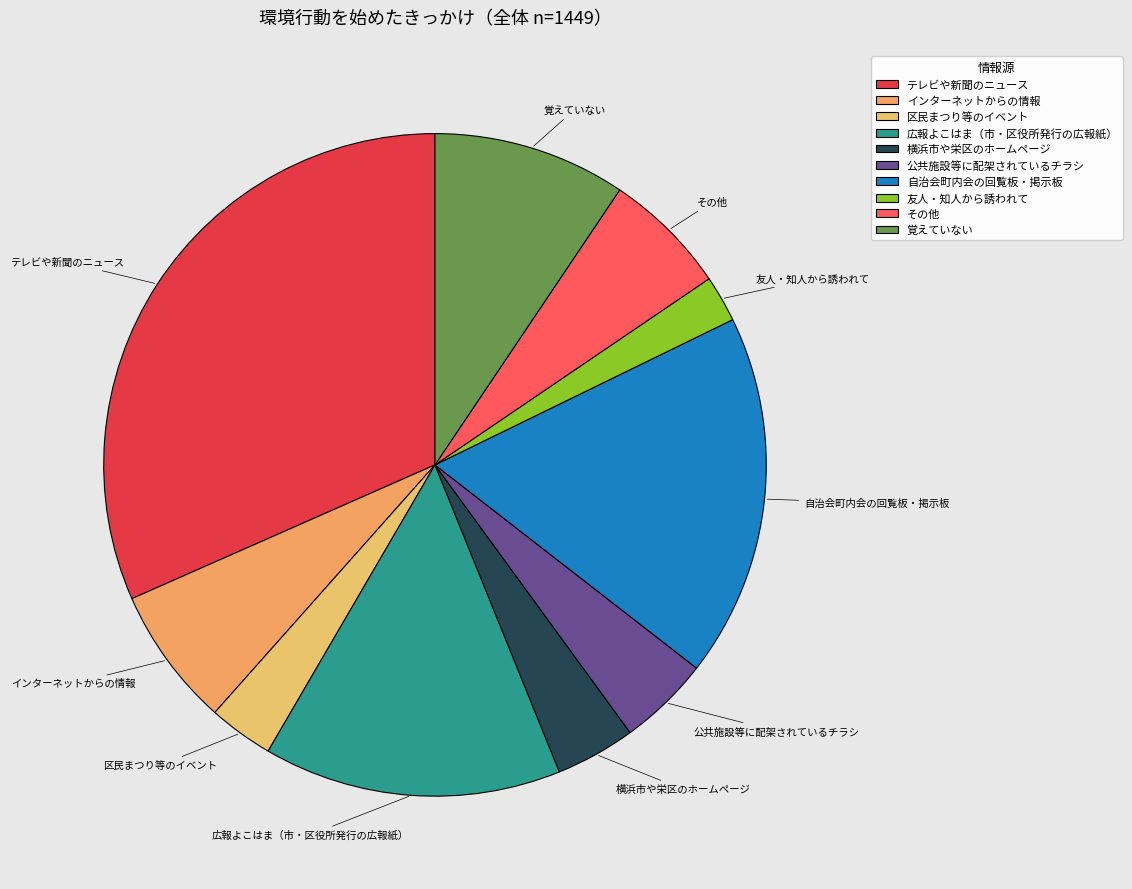

Rank the categories by value from lowest to highest.

友人・知人から誘われて, 区民まつり等のイベント, 横浜市や栄区のホームページ, 公共施設等に配架されているチラシ, その他, インターネットからの情報, 覚えていない, 広報よこはま（市・区役所発行の広報紙）, 自治会町内会の回覧板・掲示板, テレビや新聞のニュース